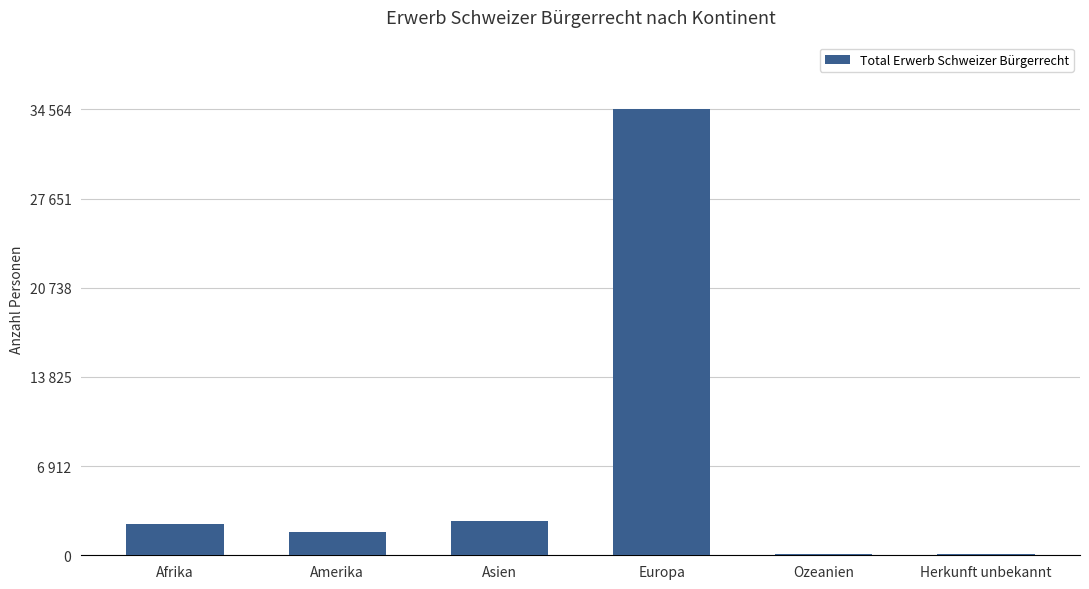

At which label does the data first exceed 2435?

Asien